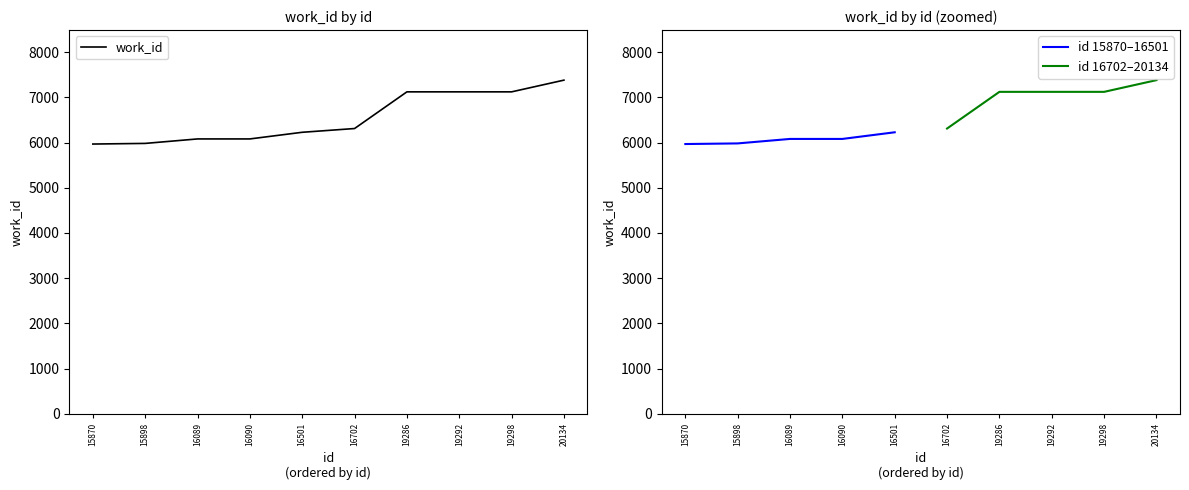

What is the maximum value shown in the chart?

7379